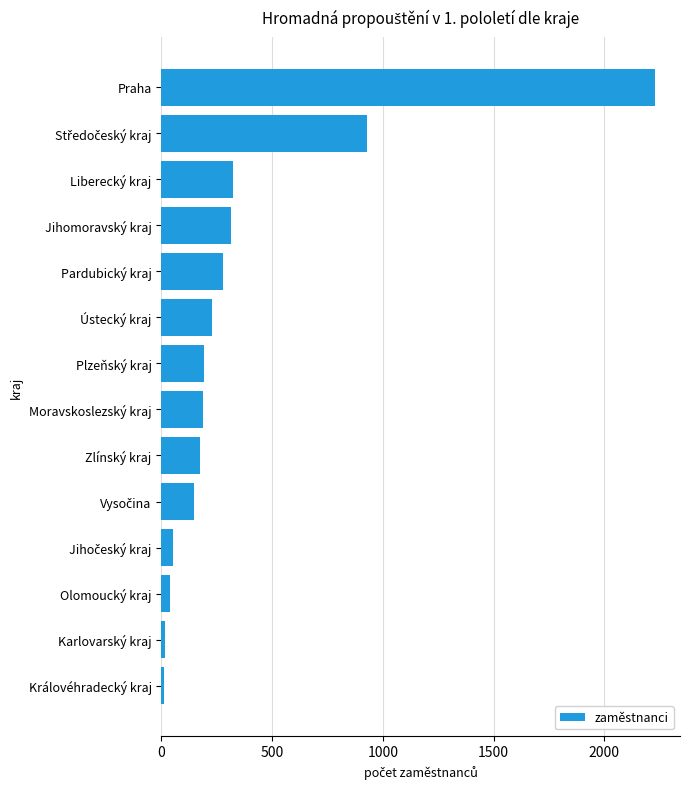

Does the chart contain stacked bars?

No